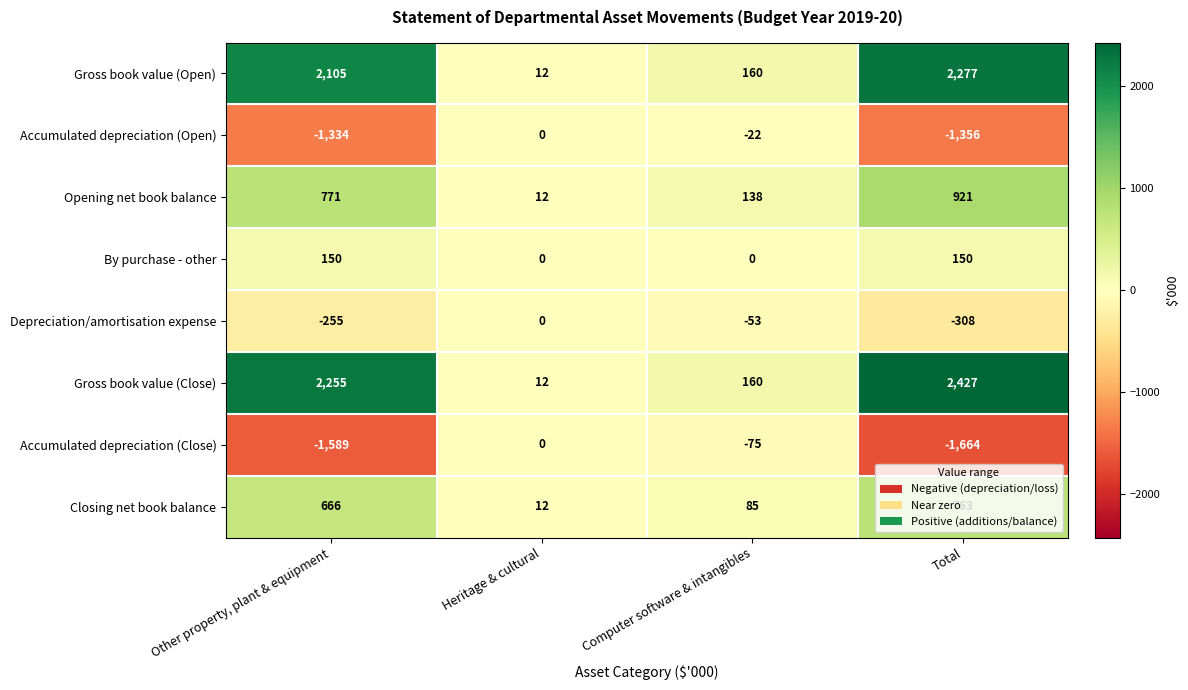

How many series are shown in this chart?

8